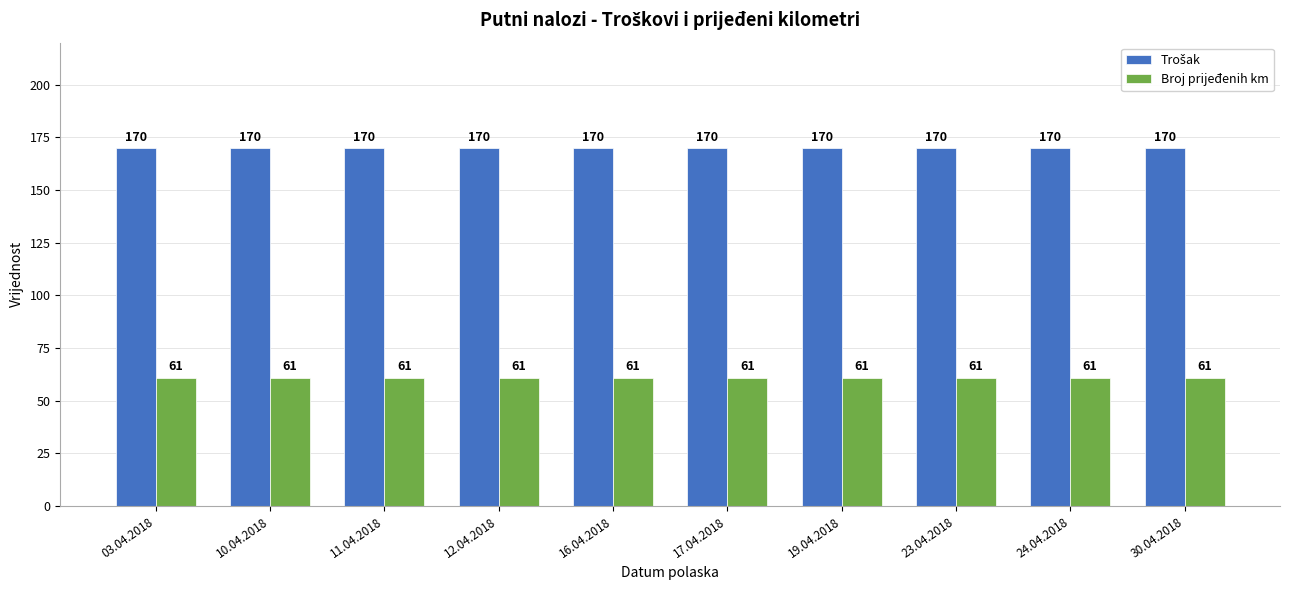

What is the label of the 8th bar from the left?

23.04.2018